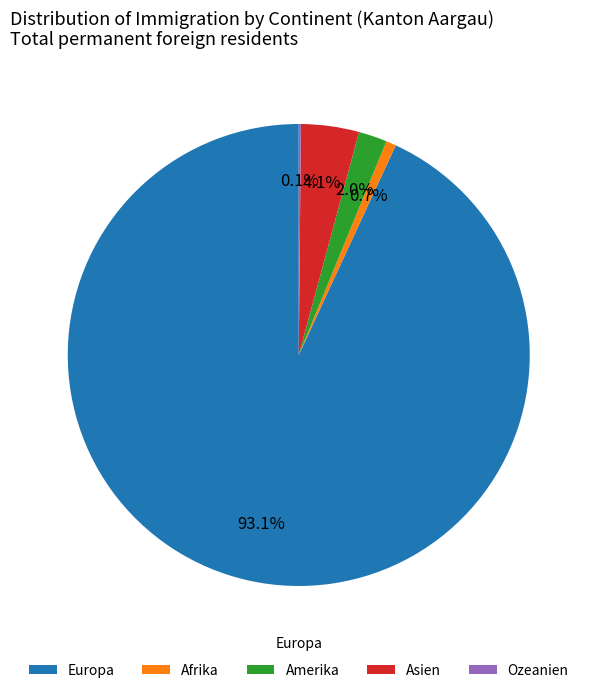

Is it true that Europa is 99% of the pie?

False